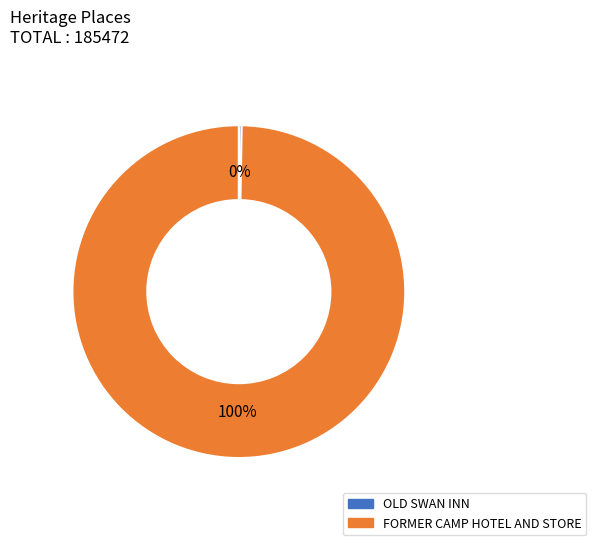

What is the largest slice in the pie chart?

FORMER CAMP HOTEL AND STORE